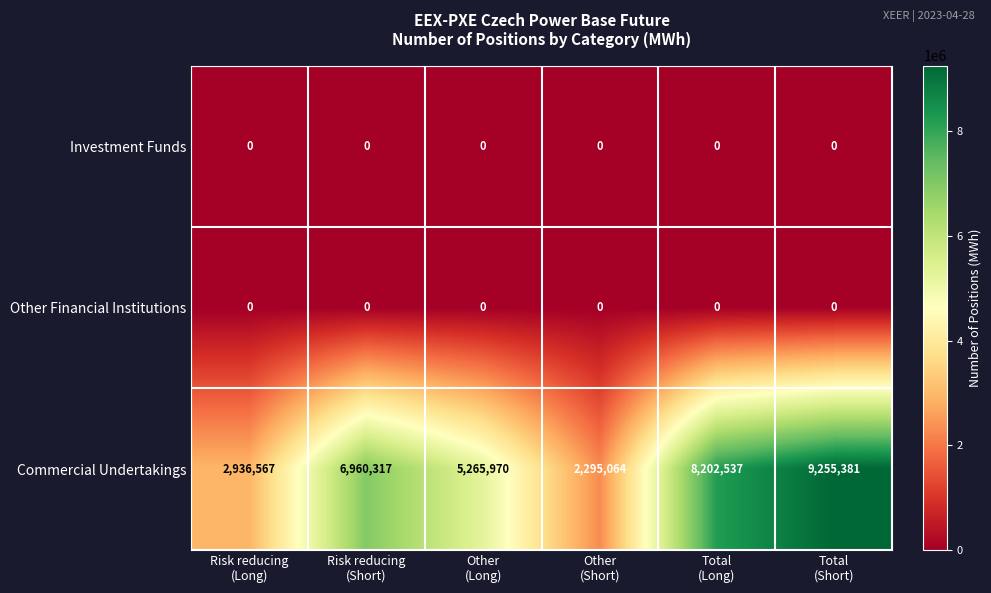

At how many categories does at least one series exceed 3127058?

4